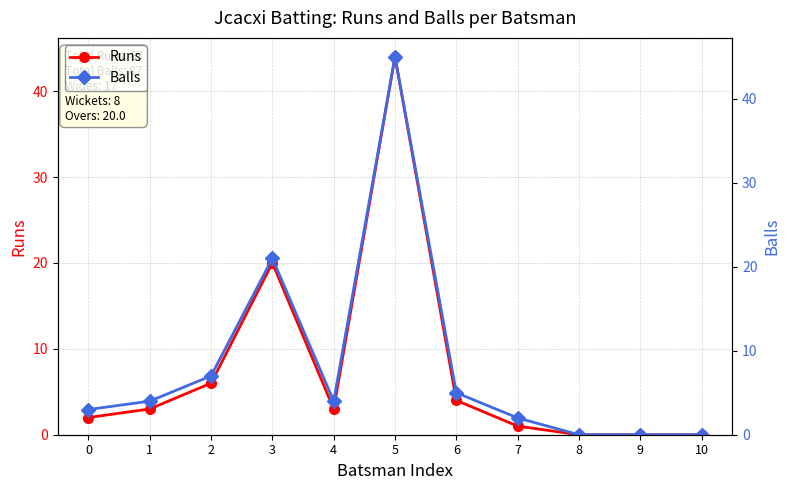

What is the average value of the Balls series?

8